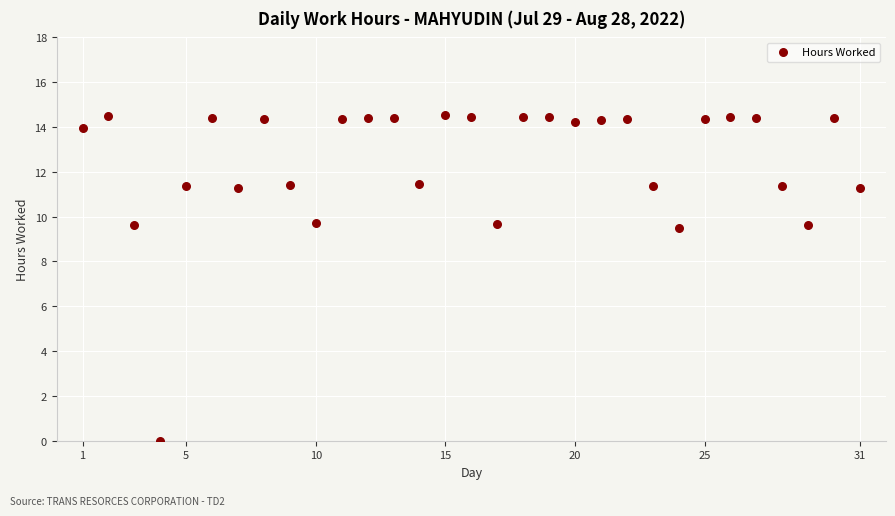

What is the range of X values (max minus min)?

30.0